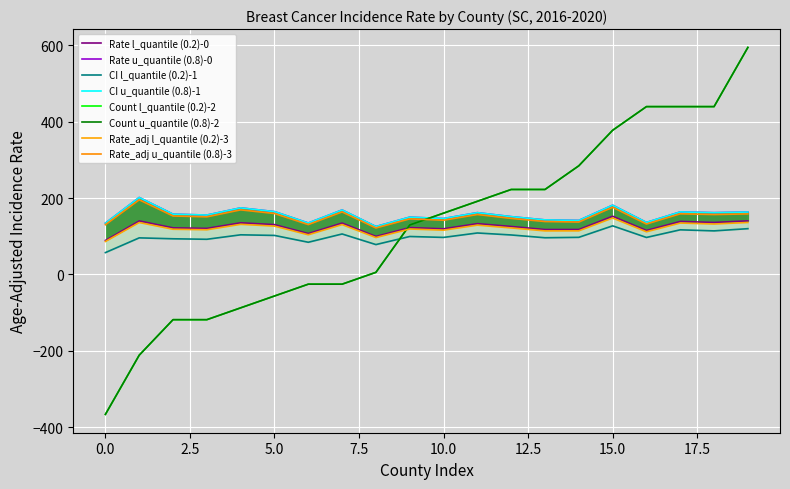

What is the sum of the CI lower (upper_q 0.8) values at Newberry and Abbeville?

289.0